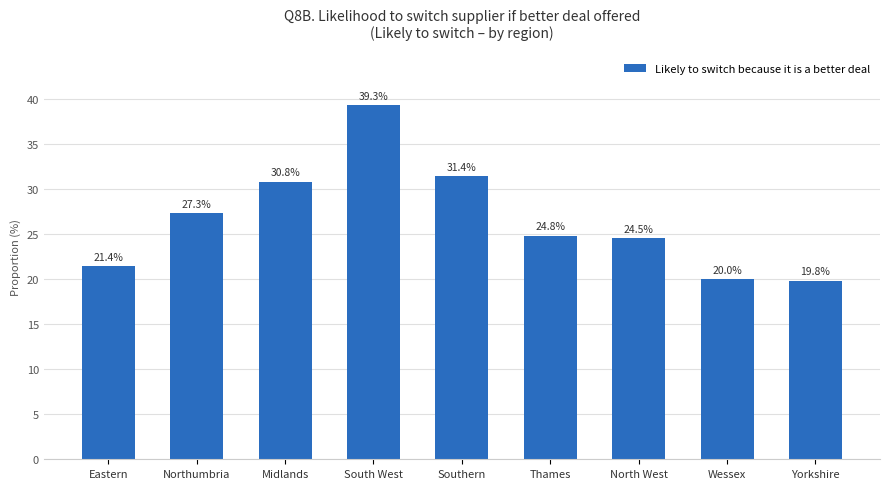

Between South West and Southern, which is larger?

South West